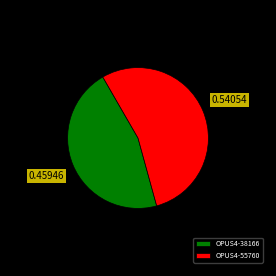

Is there any slice that represents more than half of the pie?

Yes